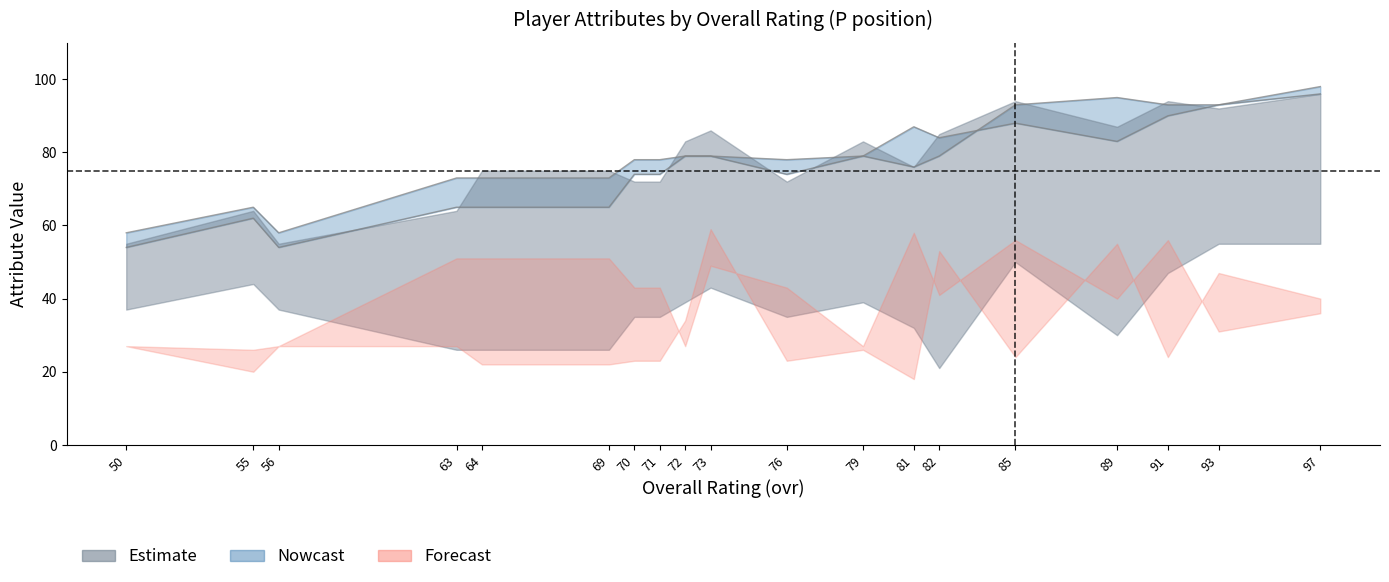

Reading right to left, what are all the values shown in this chart?

run_defense: 97=55	93=55	91=47	89=30	85=50	82=21	81=32	79=39	76=35	73=43	72=39	71=35	70=35	69=26	64=26	63=26	56=37	55=44	50=37
agility: 97=96	93=92	91=94	89=87	85=94	82=85	81=76	79=83	76=72	73=86	72=83	71=72	70=72	69=75	64=75	63=64	56=55	55=64	50=55
catching: 97=36	93=31	91=56	89=40	85=56	82=41	81=58	79=27	76=43	73=49	72=27	71=43	70=43	69=51	64=51	63=51	56=27	55=26	50=27
carrying: 97=40	93=47	91=24	89=55	85=24	82=53	81=18	79=26	76=23	73=59	72=34	71=23	70=23	69=22	64=22	63=27	56=27	55=20	50=27
throwing_power: 97=98	93=93	91=93	89=95	85=93	82=79	81=76	79=79	76=78	73=79	72=79	71=78	70=78	69=73	64=73	63=73	56=58	55=65	50=58
kicking_accuracy: 97=96	93=93	91=90	89=83	85=88	82=84	81=87	79=79	76=74	73=79	72=79	71=74	70=74	69=65	64=65	63=65	56=54	55=62	50=54